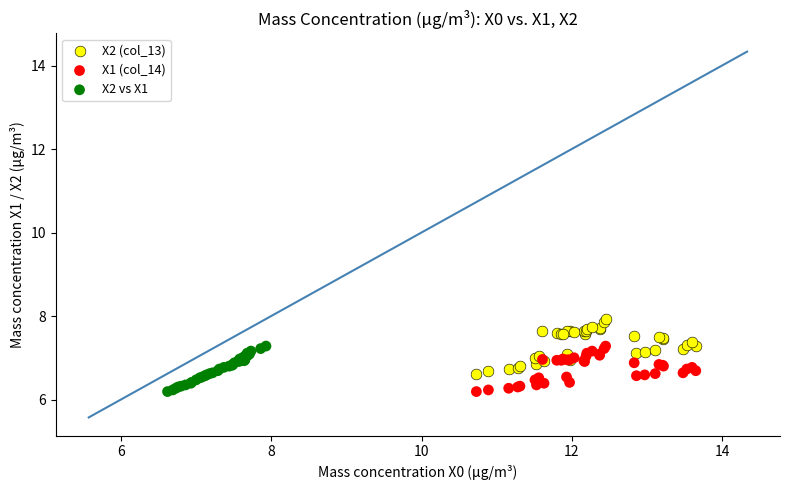

Which series contains the highest Y value?

X2 (col_13)